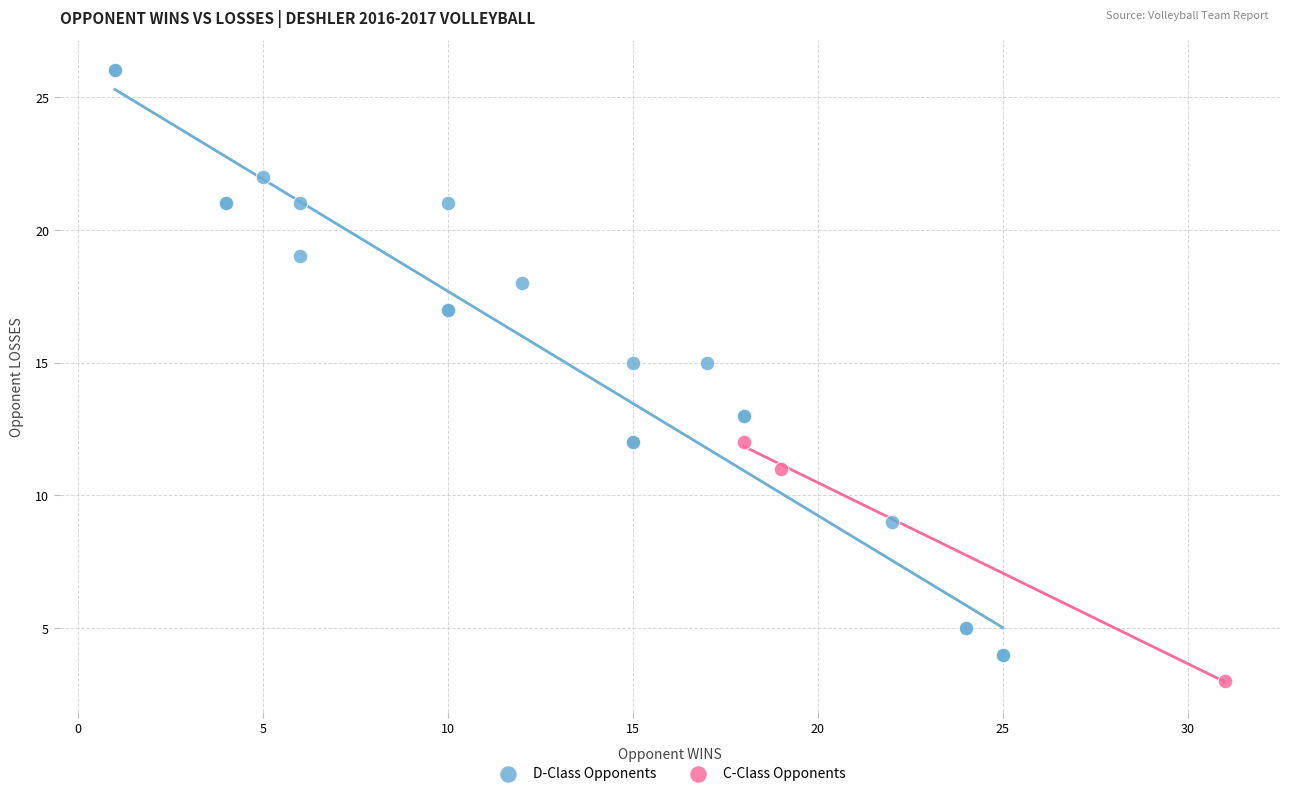

Which series has the widest spread of Y values?

D-Class Opponents